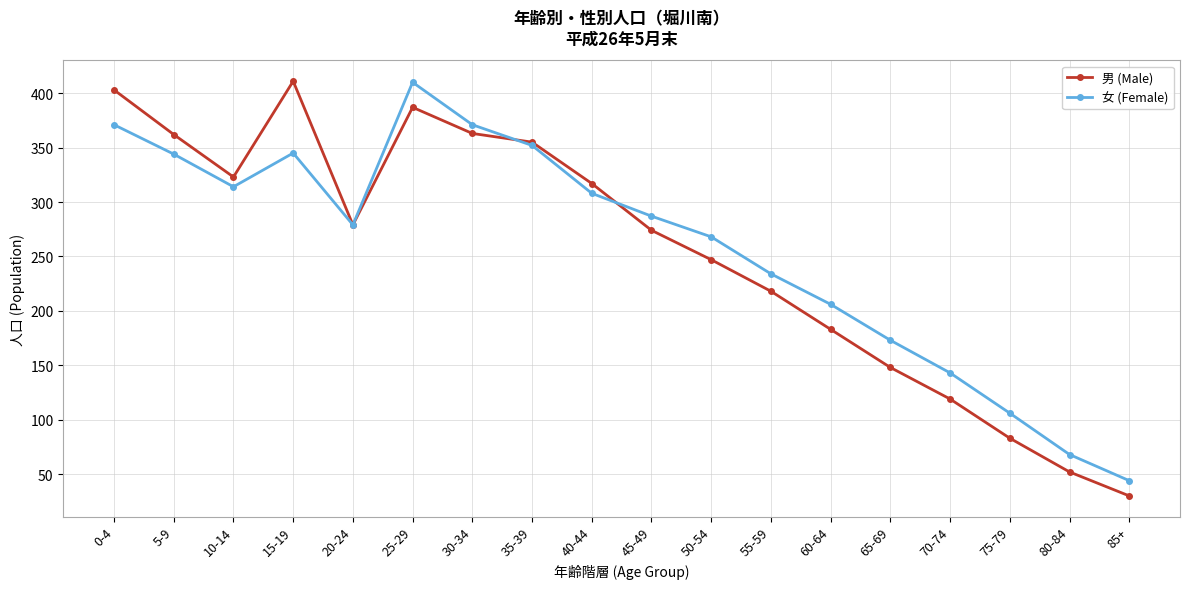

Where is the first local maximum for 男 (Male)?

15-19